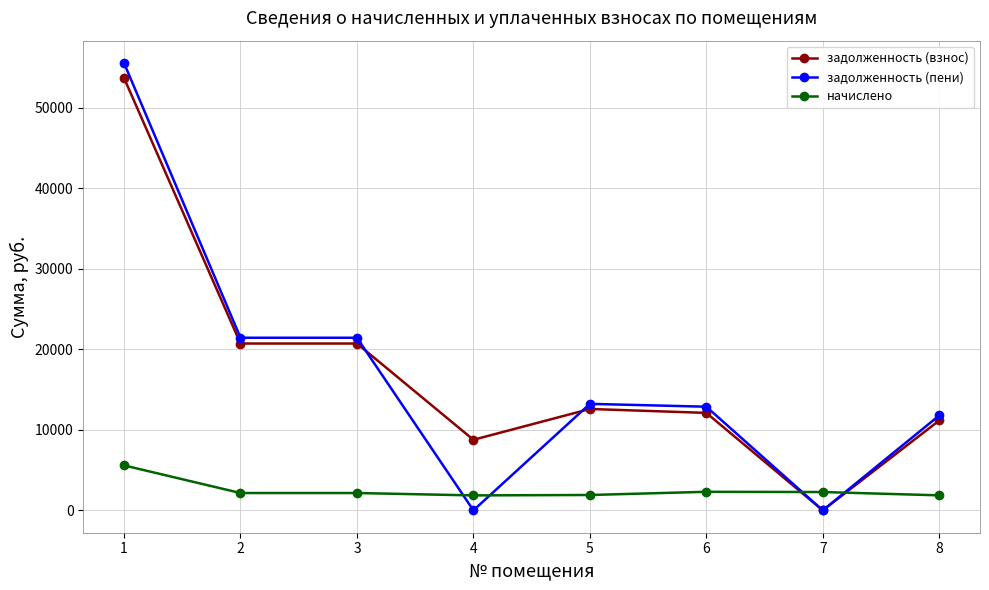

Where do задолженность (взнос) and задолженность (пени) first cross each other?

3 and 4